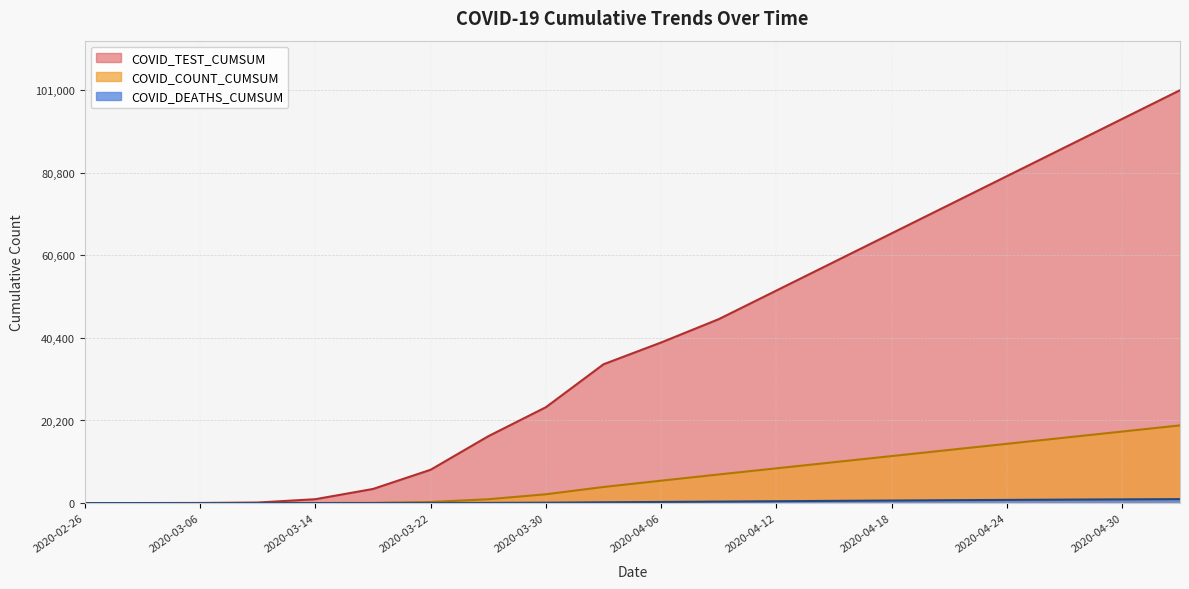

Where does the COVID_TEST_CUMSUM series first go above 5479?

2020-04-11